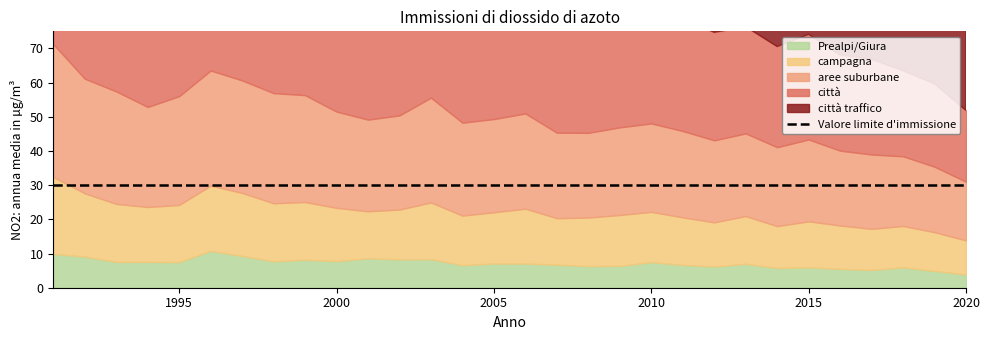

Which category has the lowest value across all series?

2020